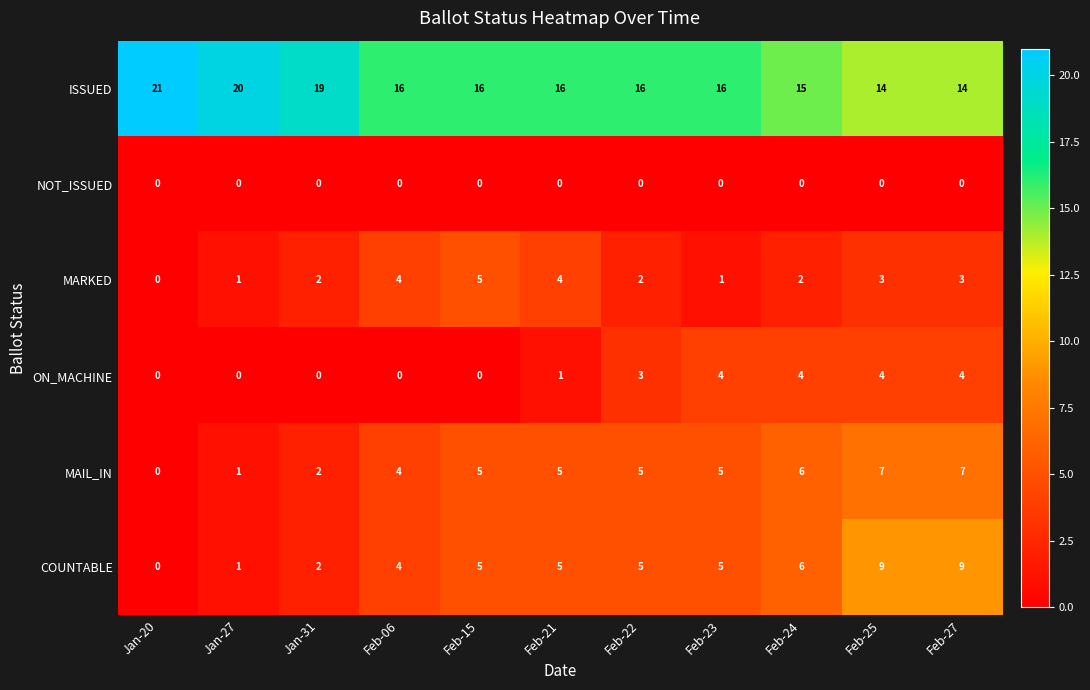

List the series in order of their peak value, lowest first.

NOT_ISSUED, ON_MACHINE, MARKED, MAIL_IN, COUNTABLE, ISSUED